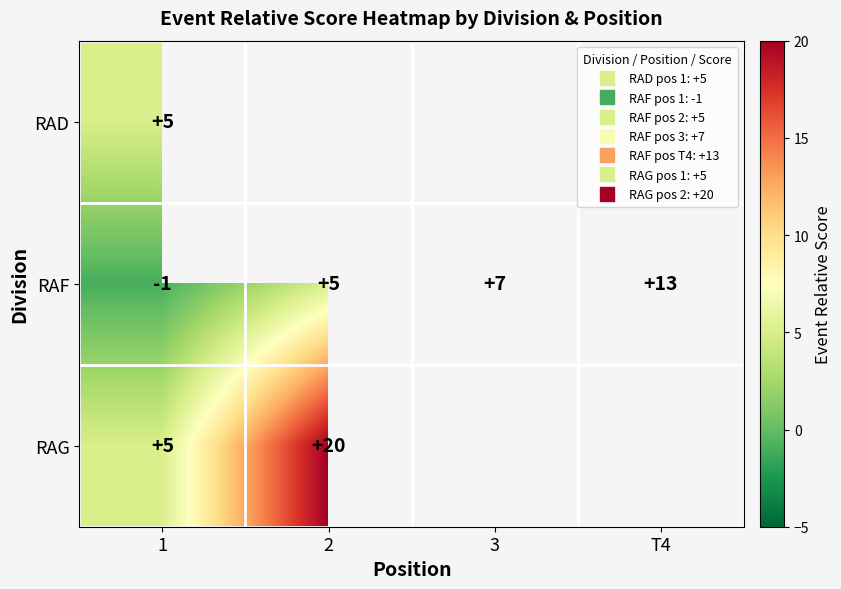

At how many categories does at least one series exceed 0?

4